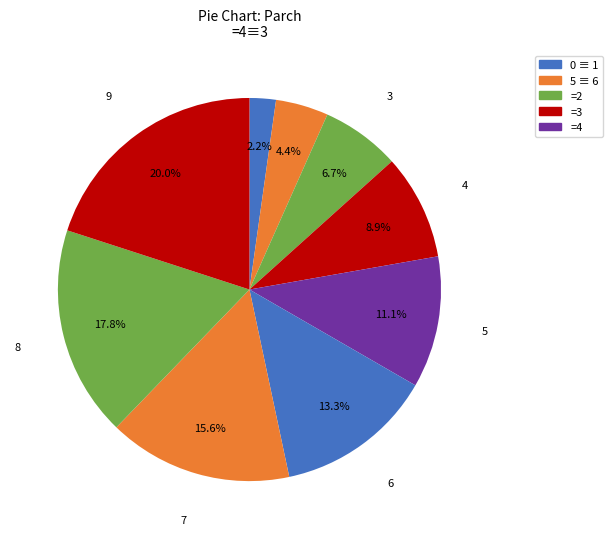

How many slices are in this pie chart?

9